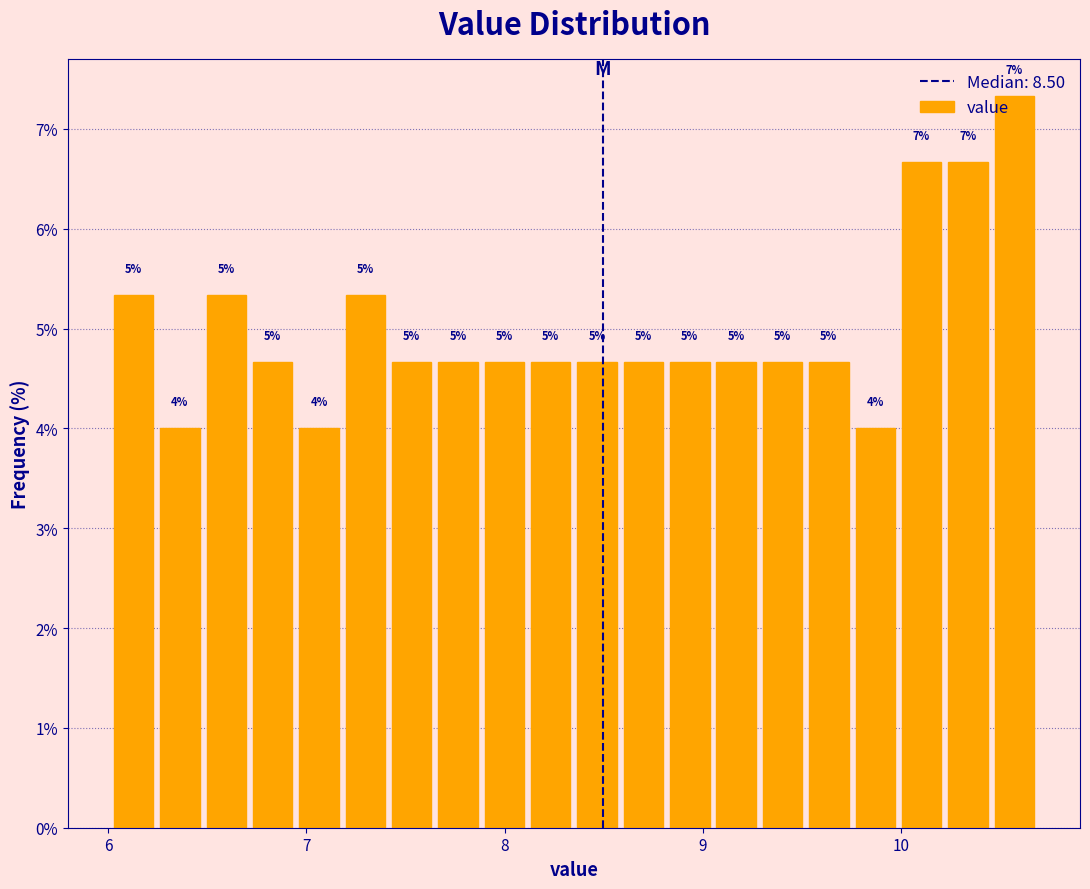

Read against the x-axis, roughly where is the centre of the tallest bar?

10.6